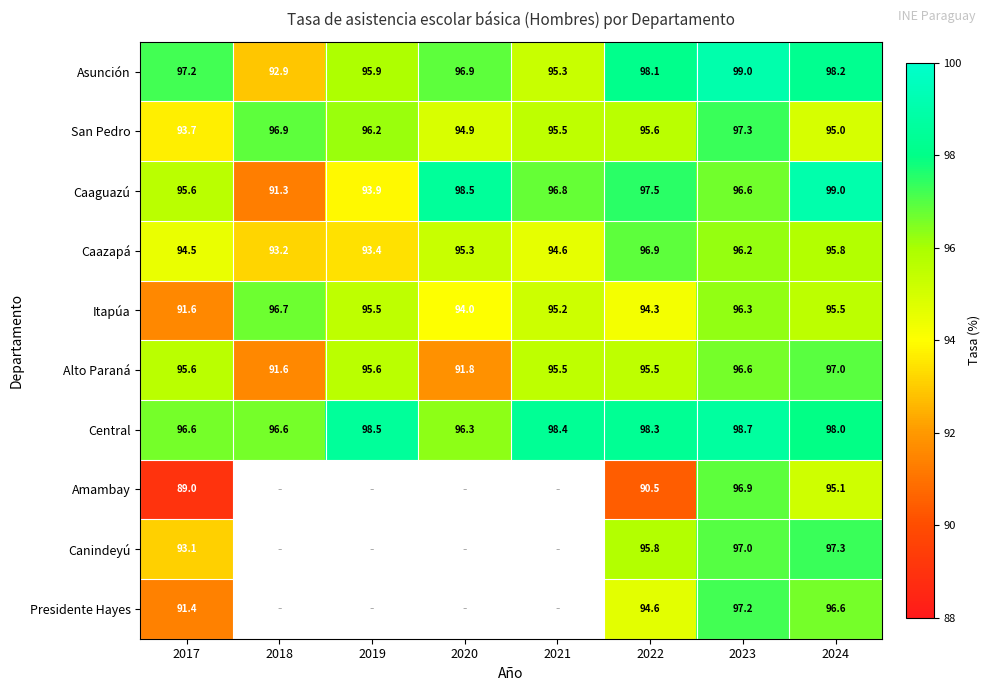

At which label does San Pedro reach its peak?

2023